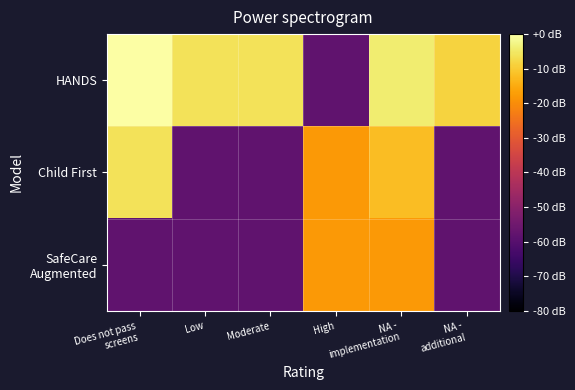

What is the total value across all series at High?

-94.2